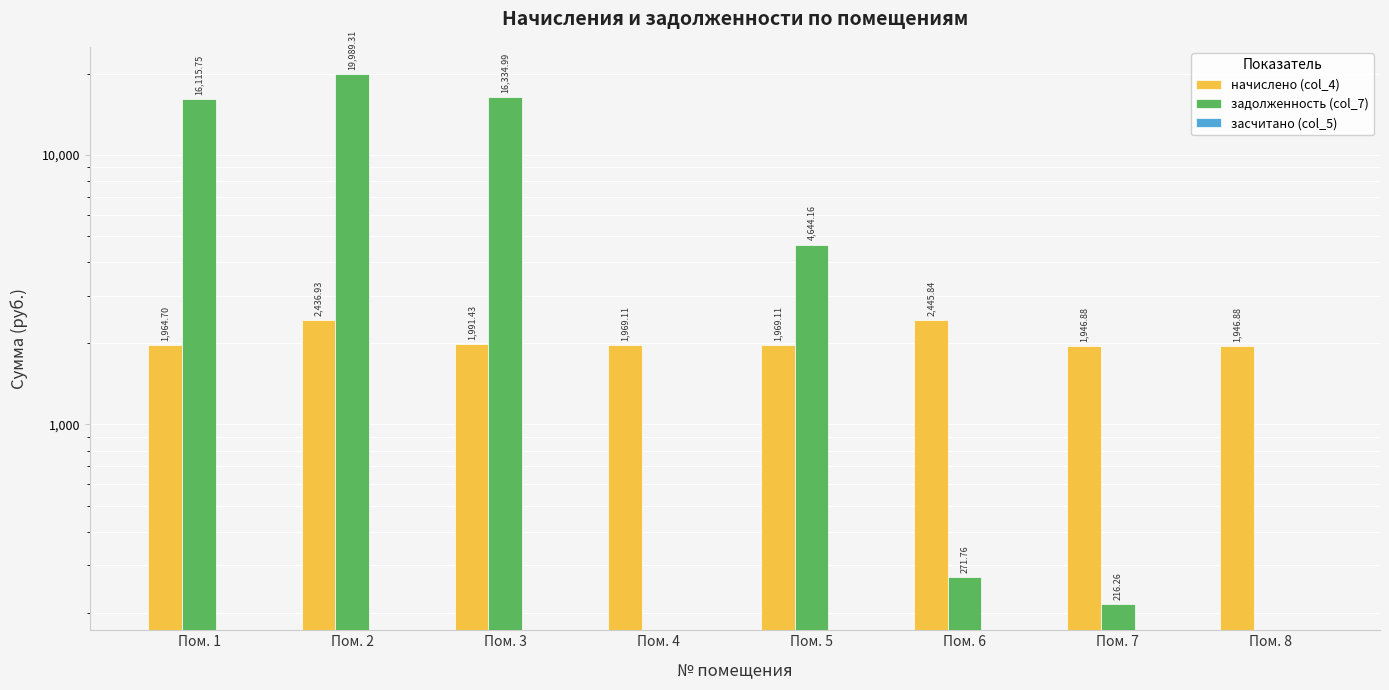

At which label does задолженность (col_7) reach its minimum?

Пом. 4